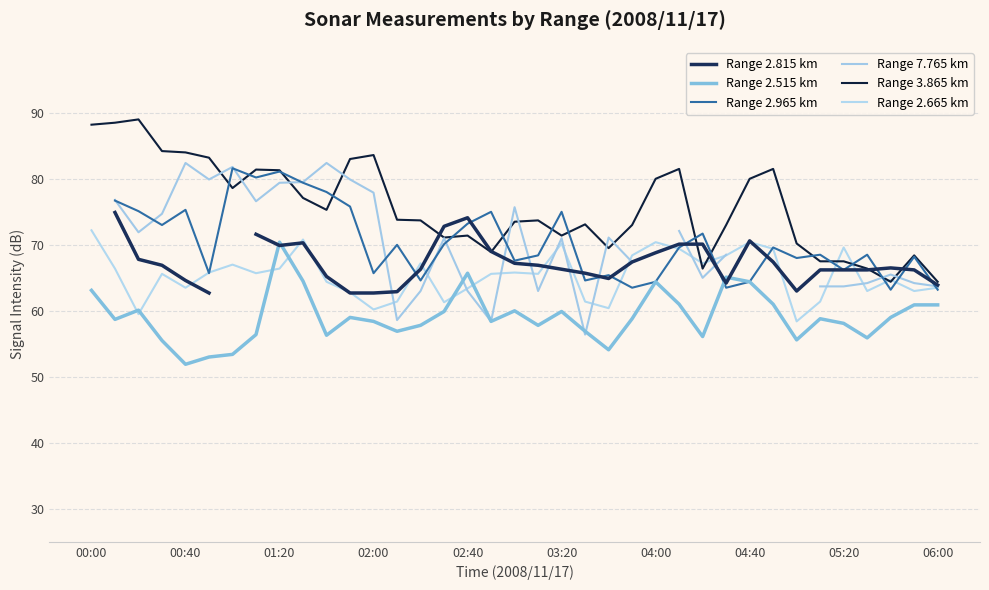

True or false: Range 2.665 km has a value of 70.4 at 04:40.

True